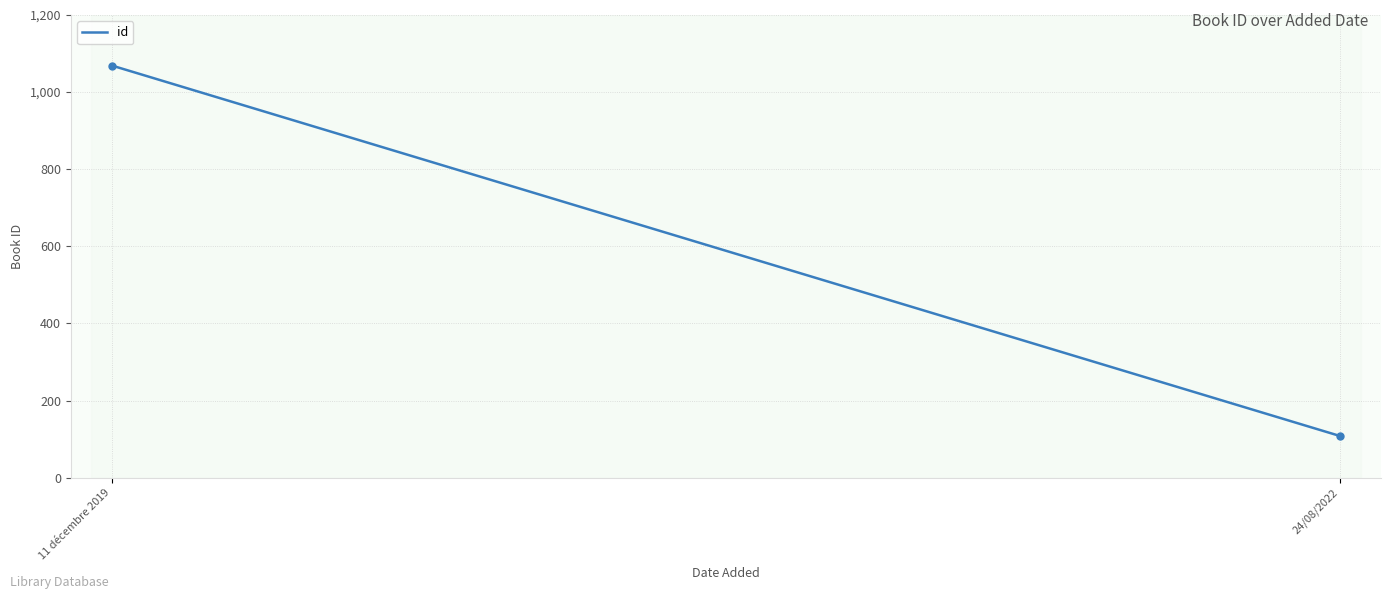

What is the difference between the maximum and minimum values?

961.0